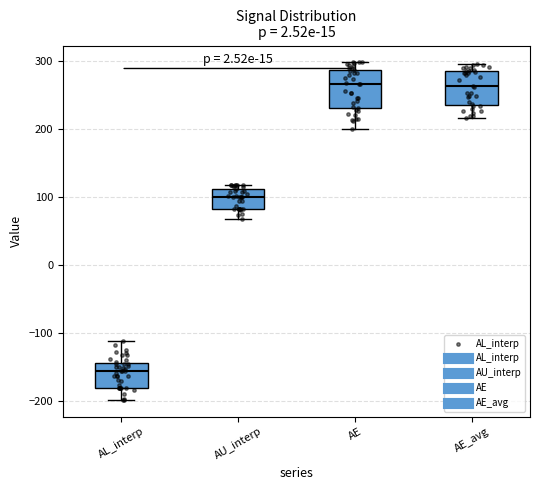

Where does the lower whisker of the box for AL_interp end on the y-axis? The values are not printed on the chart, so give them approximately, as read against the axis.

-200